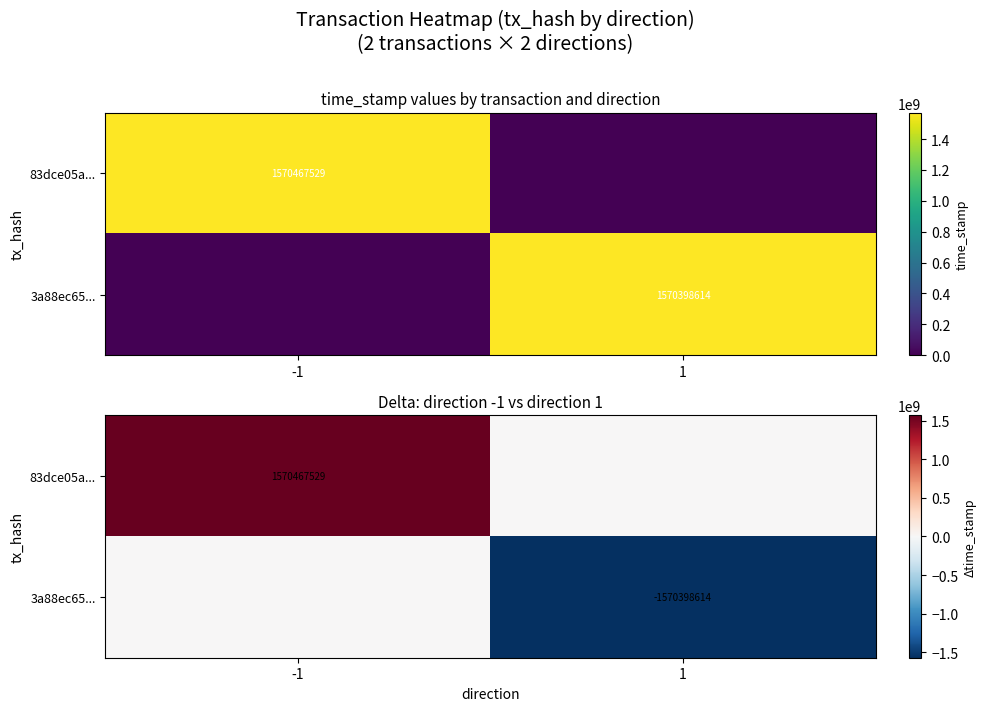

List the labels in order of 3a88ec65... value, smallest first.

1, -1